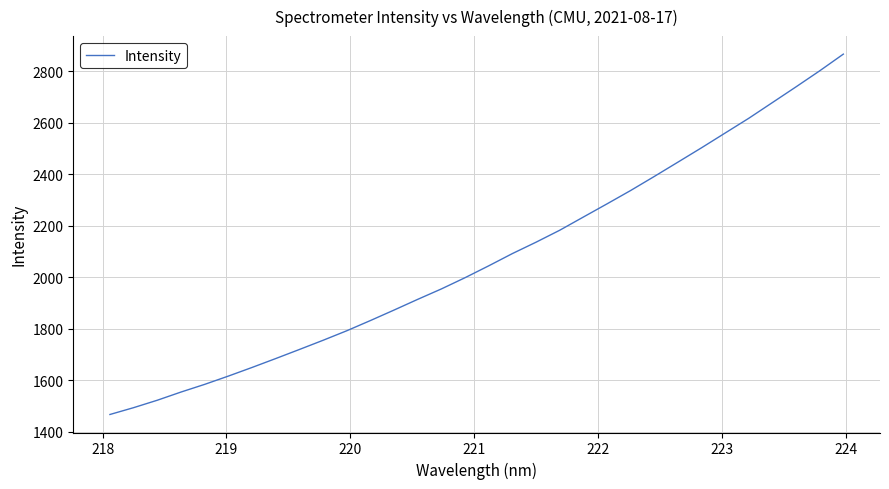

True or false: the data has more than 1 interior local peaks.

False